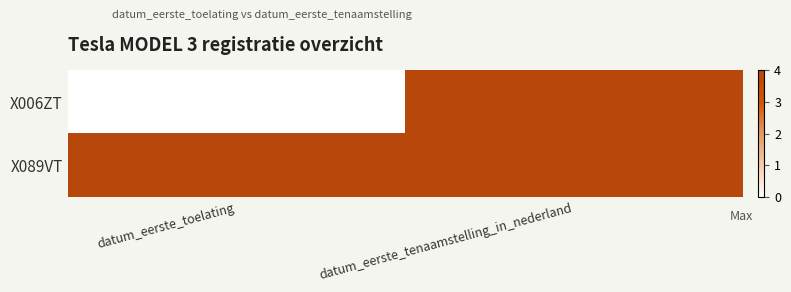

At which category does the chart reach its peak across all series?

datum_eerste_tenaamstelling_in_nederland